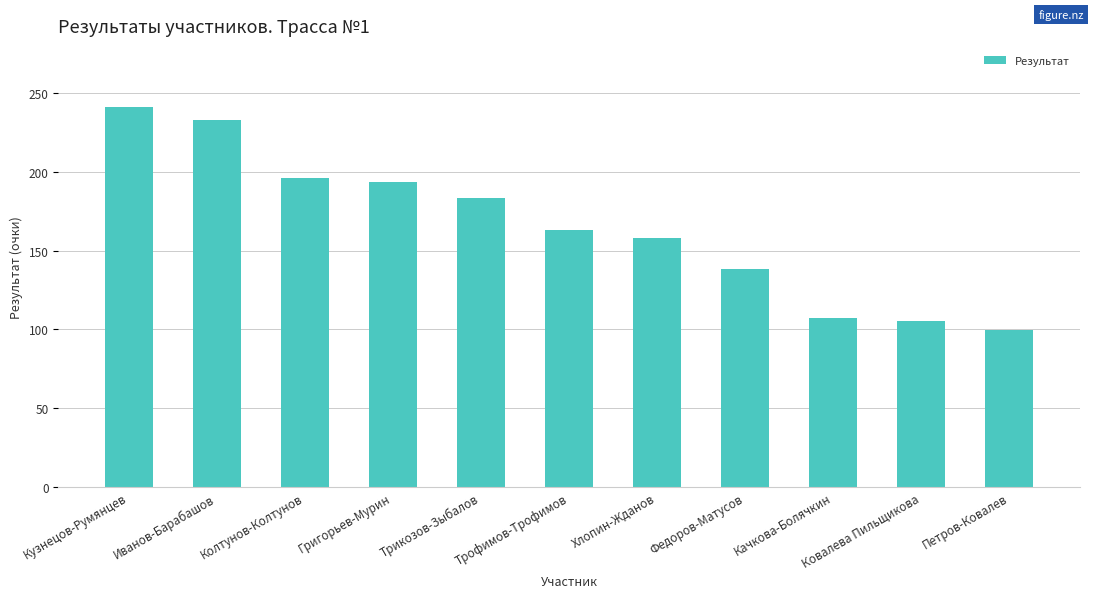

Approximately how many times larger is the value at Качкова-Болячкин compared to Федоров-Матусов?

0.8